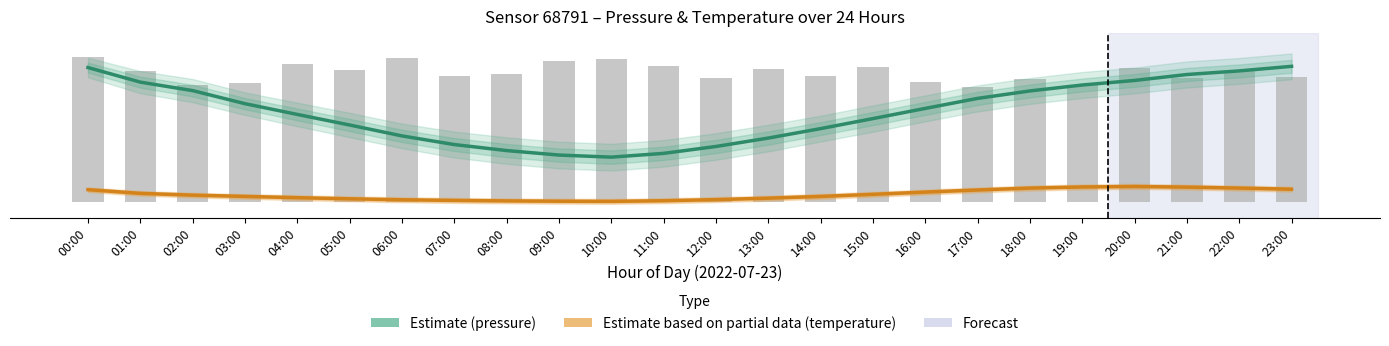

The value of Observed pressure at 10:00 is 178.2. True or false?

True